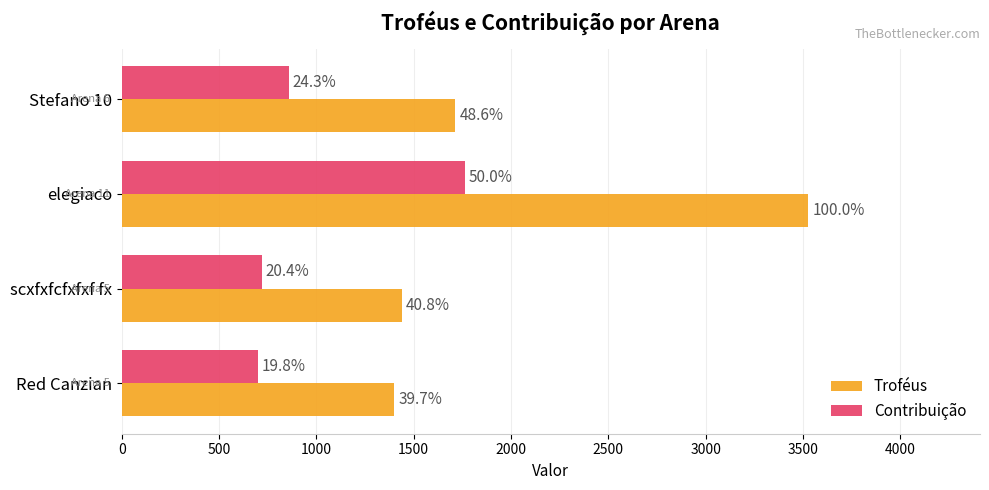

What are all the series names shown in the legend?

Troféus, Contribuição